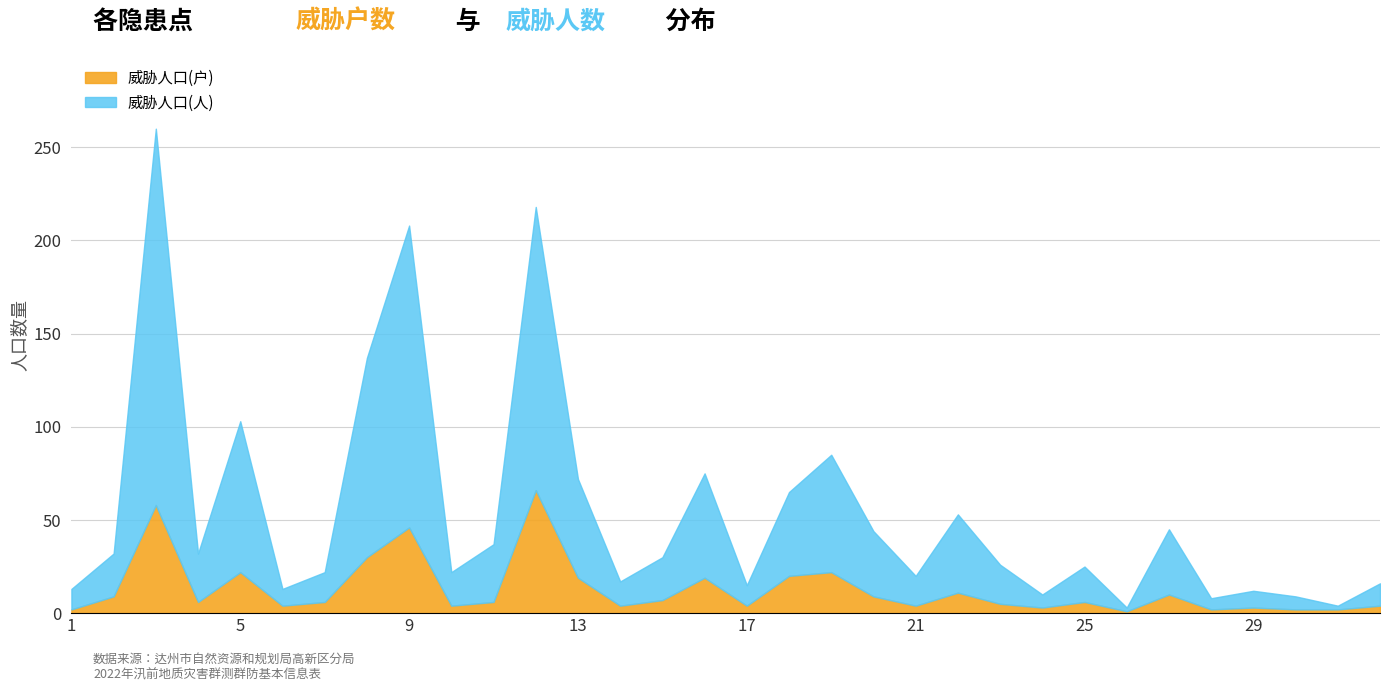

How many lines are shown in the chart?

2